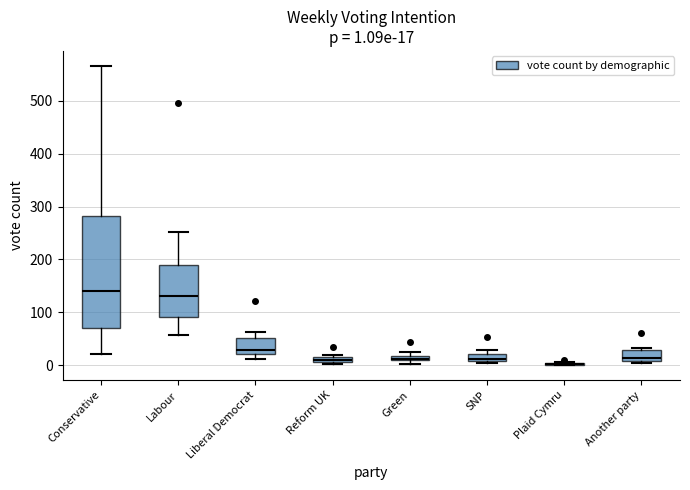

Which box is the tallest, from its lower edge to its upper edge?

Conservative